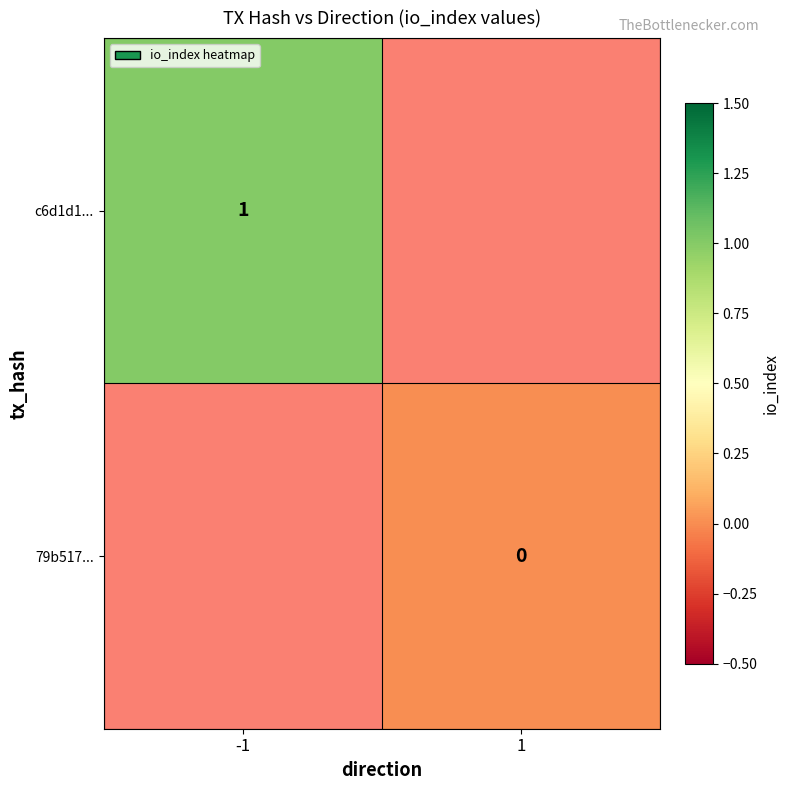

Is it true that c6d1d1... equals 2 at -1?

False